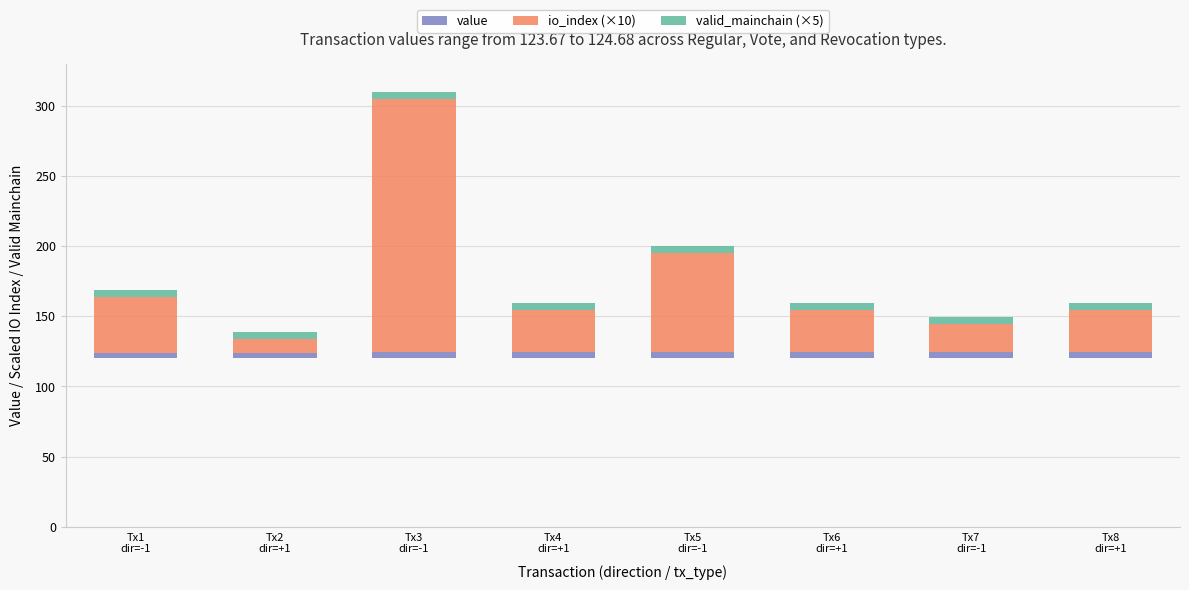

What is the approximate value of io_index (×10) at Tx6
dir=+1?

30.0